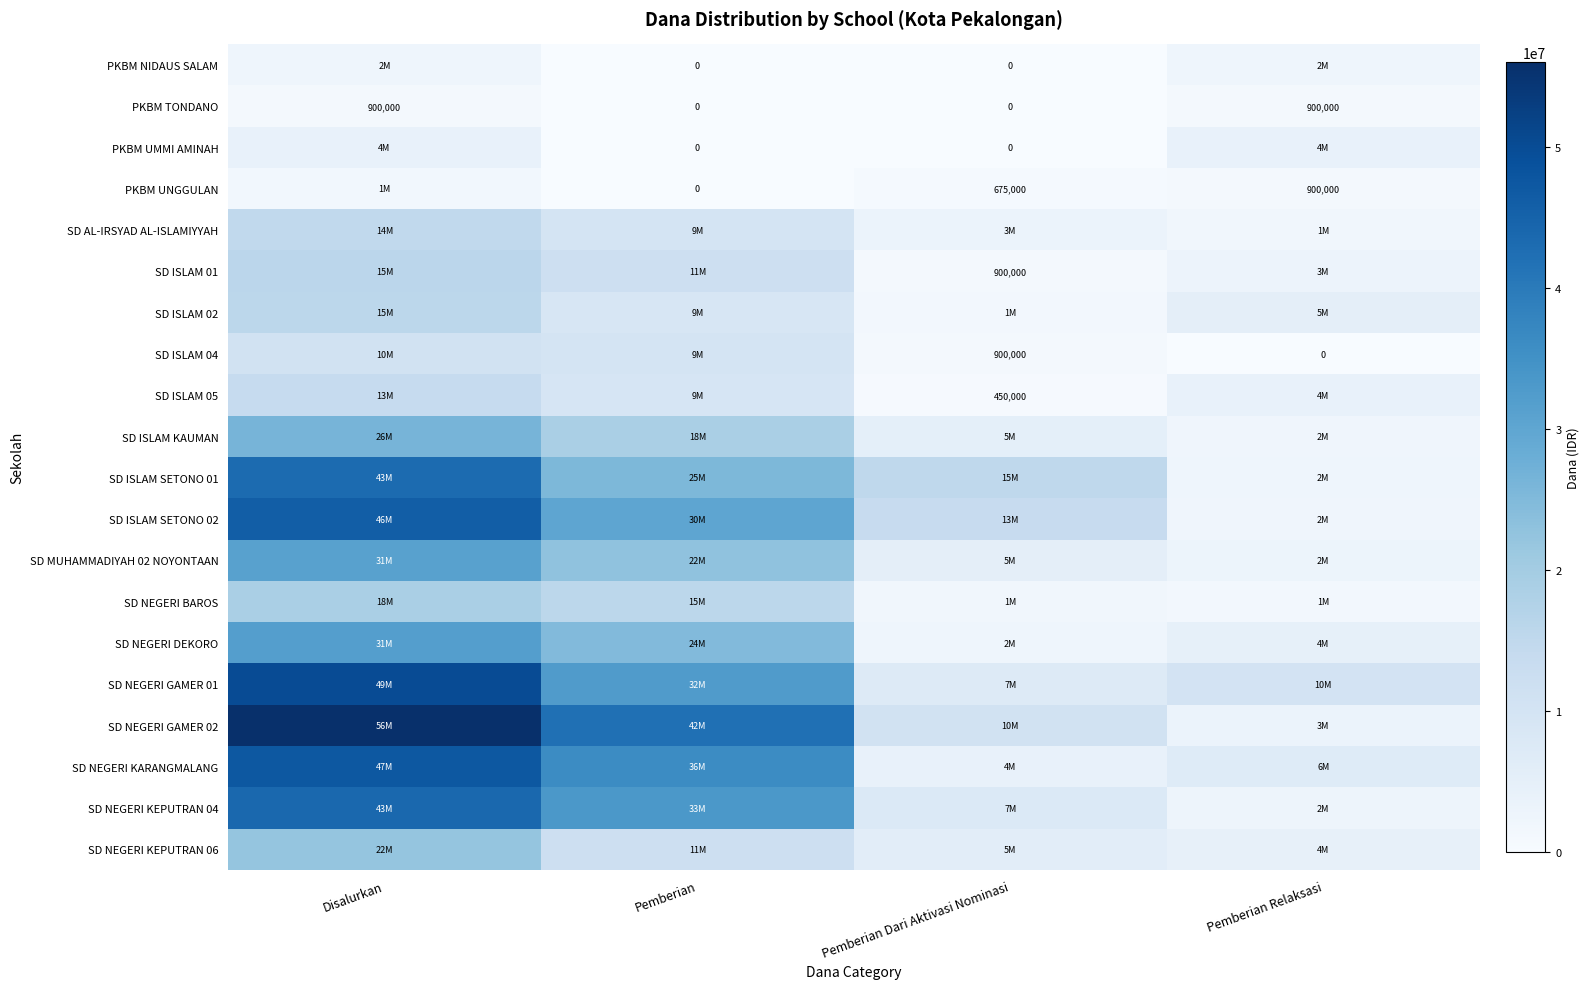

Is it true that PKBM UNGGULAN equals 900000 at Pemberian Relaksasi?

True